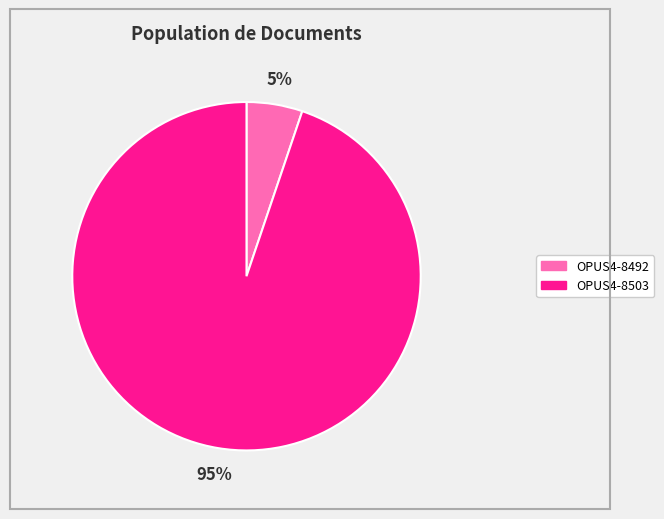

Which has a higher value, OPUS4-8503 or OPUS4-8492?

OPUS4-8503